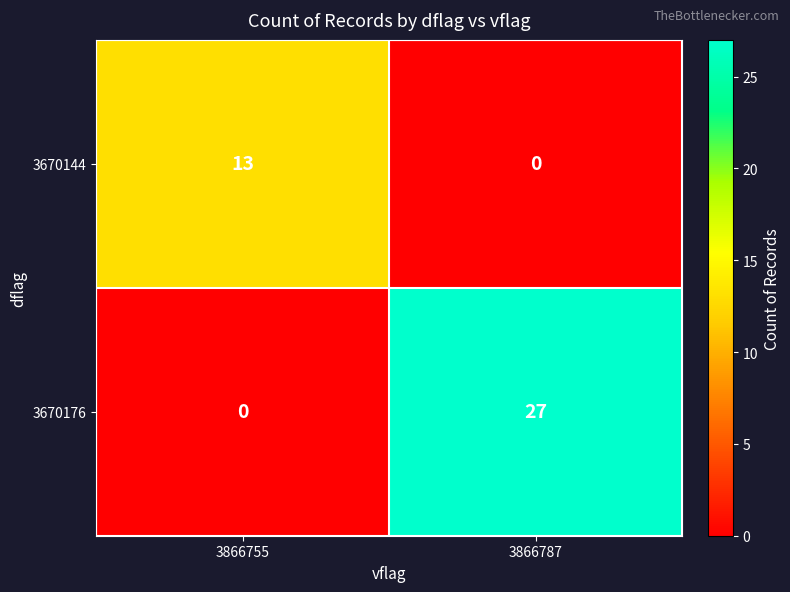

True or false: 3670144 has a value of 6 at 3866755.

False